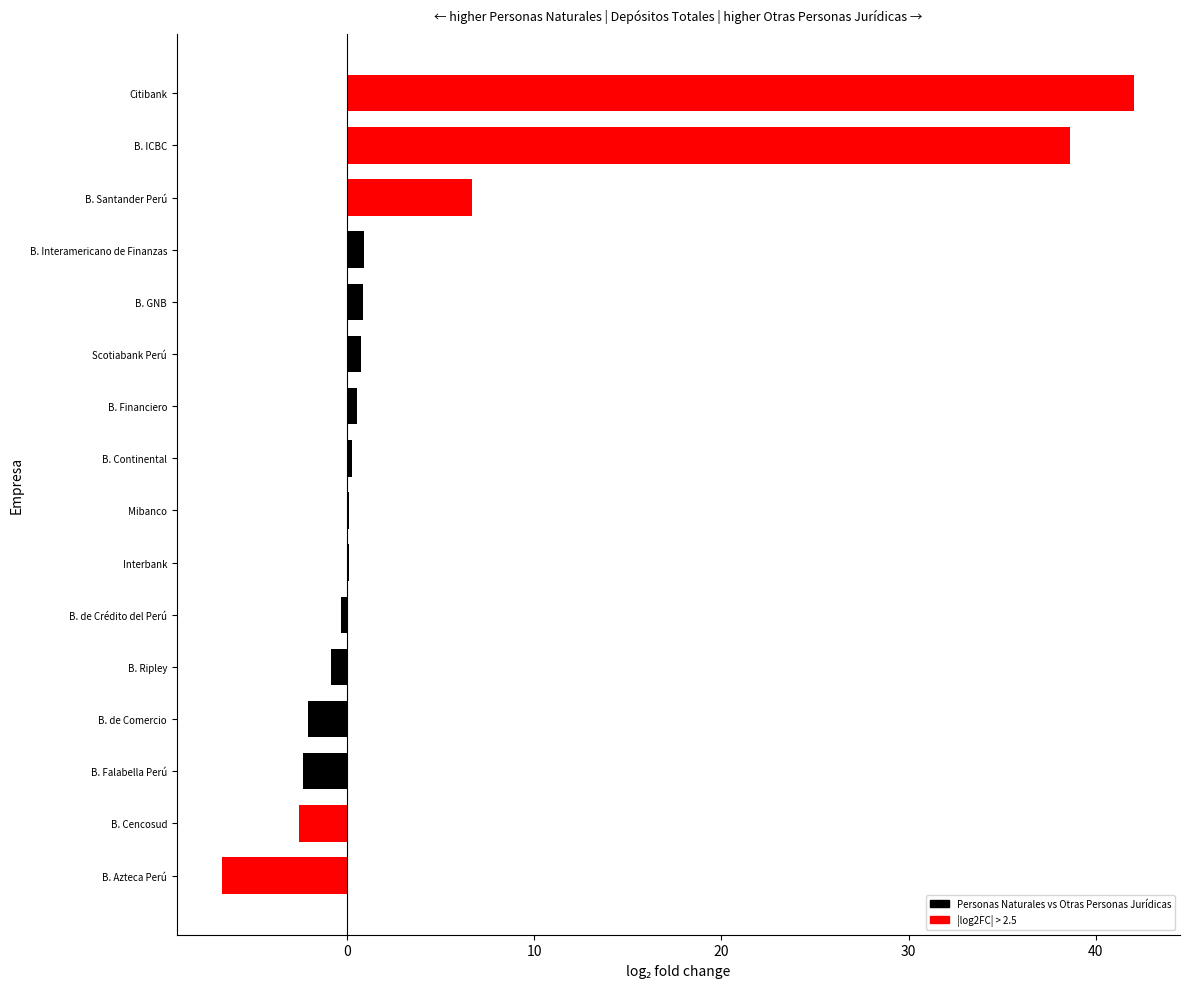

How many categories are shown in the chart?

16